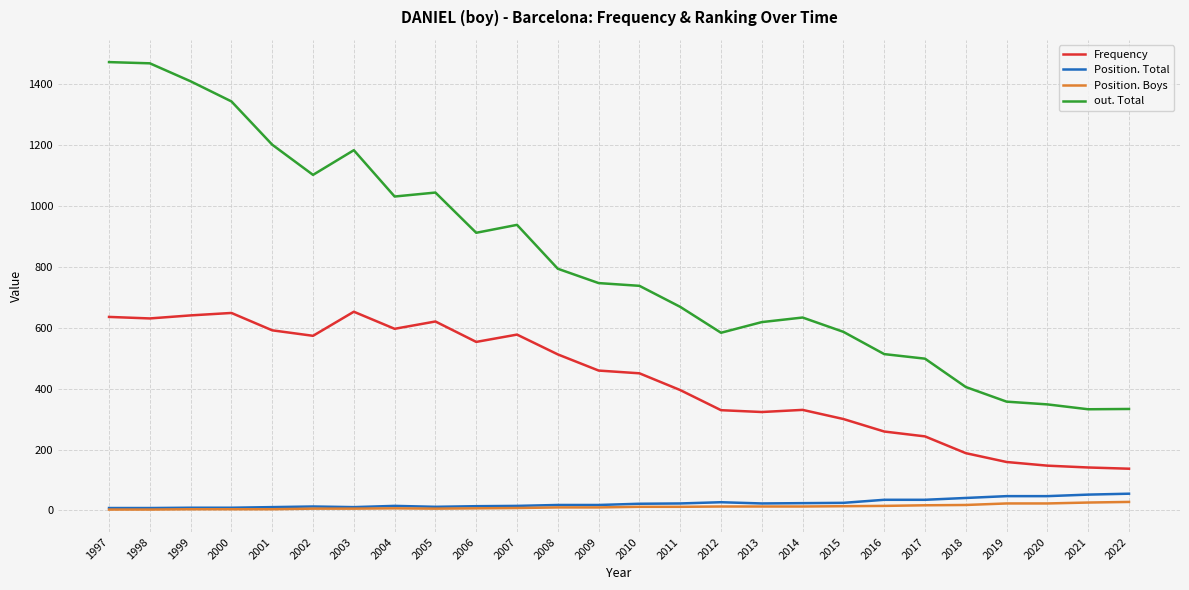

What is the average value of the out. Total series?

817